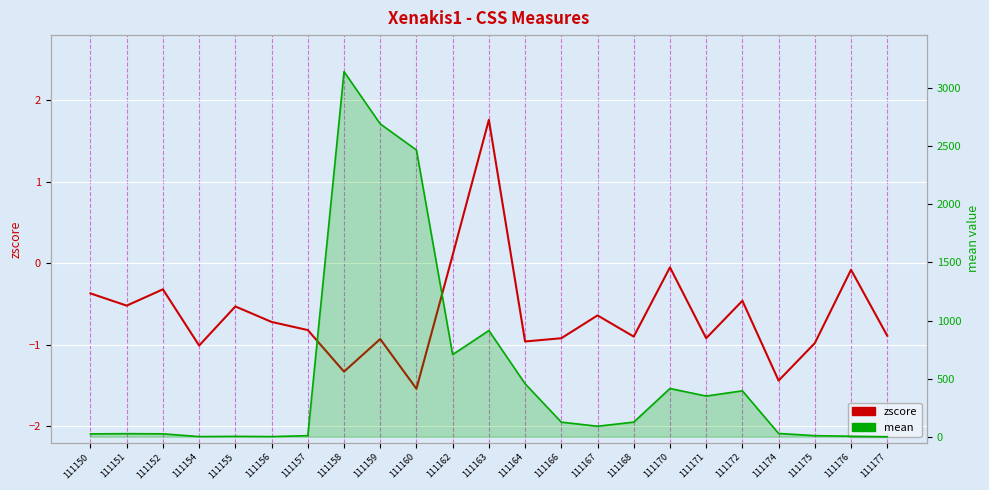

Reading left to right, extract all data points from this chart.

zscore: 111150=-0.4	111151=-0.5	111152=-0.3	111154=-1.0	111155=-0.5	111156=-0.7	111157=-0.8	111158=-1.3	111159=-0.9	111160=-1.5	111162=0.1	111163=1.8	111164=-1.0	111166=-0.9	111167=-0.6	111168=-0.9	111170=-0.1	111171=-0.9	111172=-0.5	111174=-1.4	111175=-1.0	111176=-0.1	111177=-0.9
mean: 111150=24.4	111151=26.2	111152=24.7	111154=1.0	111155=3.0	111156=1.0	111157=9.0	111158=3143.0	111159=2693.0	111160=2468.0	111162=707.0	111163=914.0	111164=456.0	111166=125.5	111167=90.2	111168=125.6	111170=415.0	111171=350.0	111172=395.0	111174=28.0	111175=9.0	111176=4.0	111177=0.0